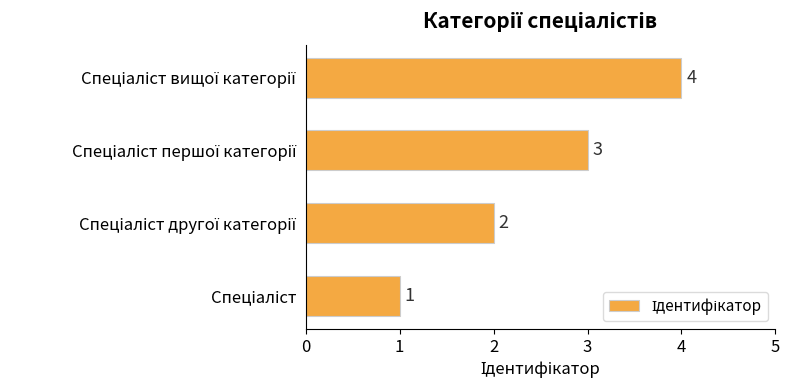

Count the values in the range 2 to 4.

3